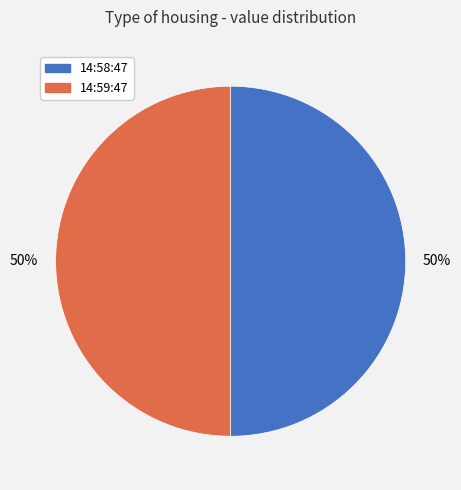

Is it true that 14:59:47 is 57% of the pie?

False